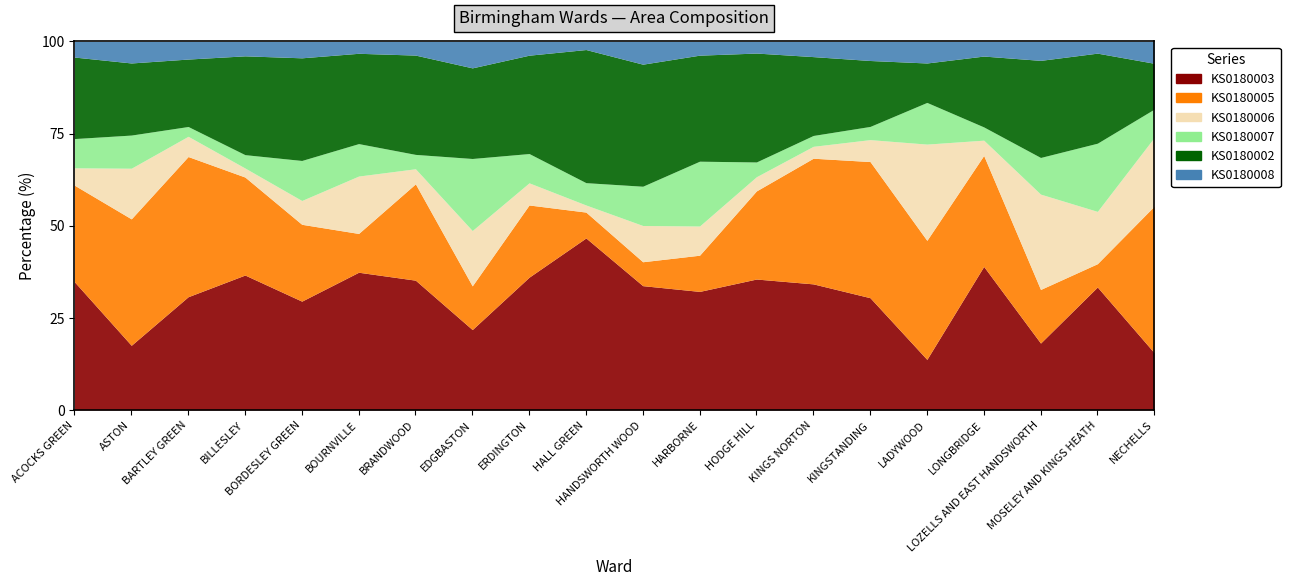

Between which two adjacent categories do KS0180003 and KS0180005 first intersect?

ACOCKS GREEN and ASTON